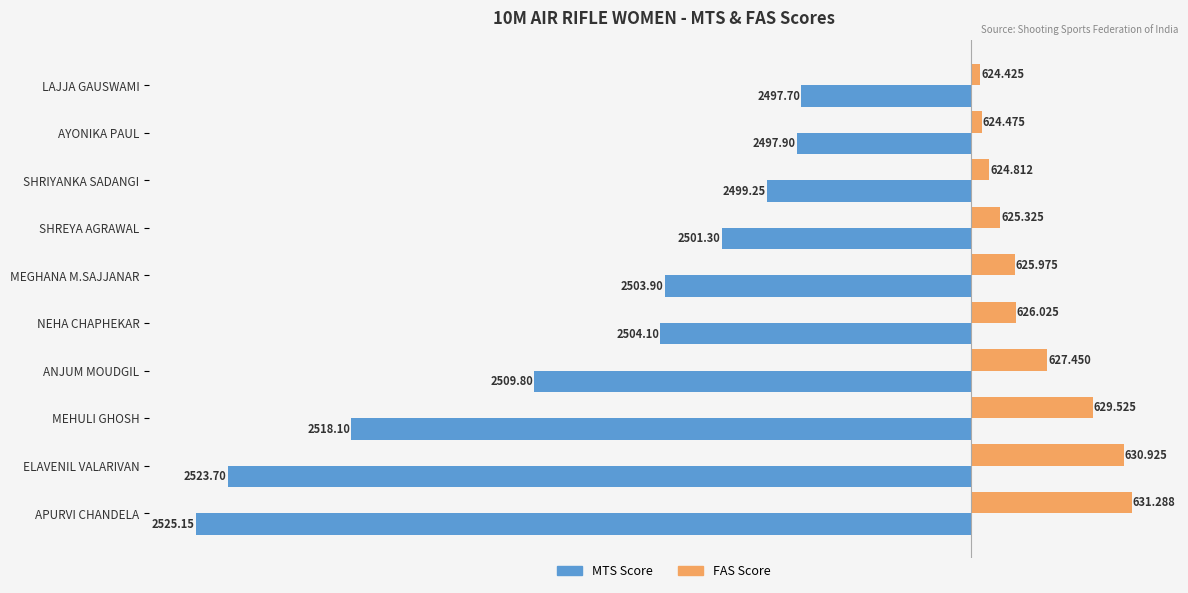

What is the difference between the maximum and minimum values in the MTS Score series?

27.5